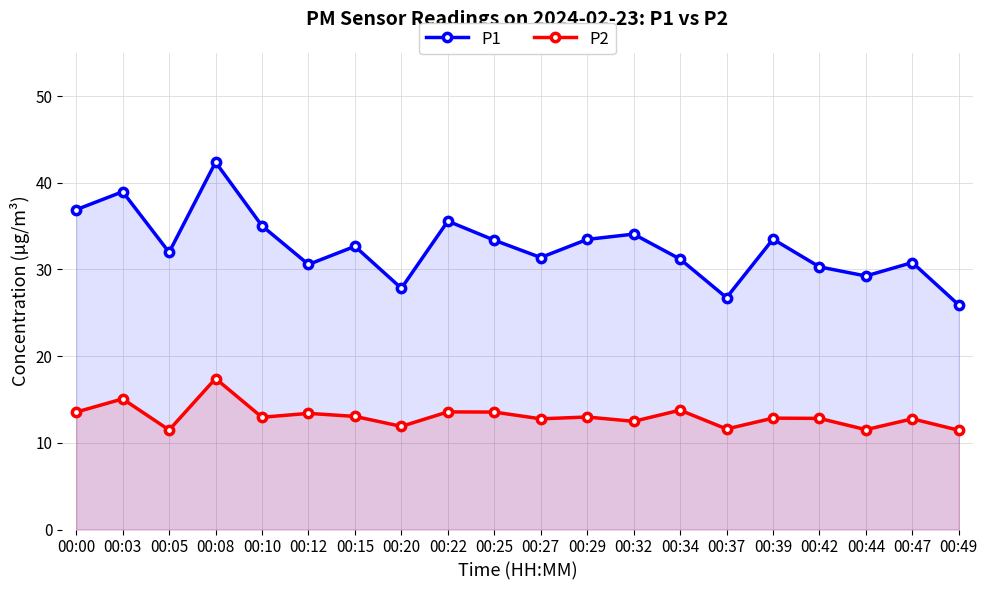

True or false: P1 has a value of 7.6 at 00:05.

False